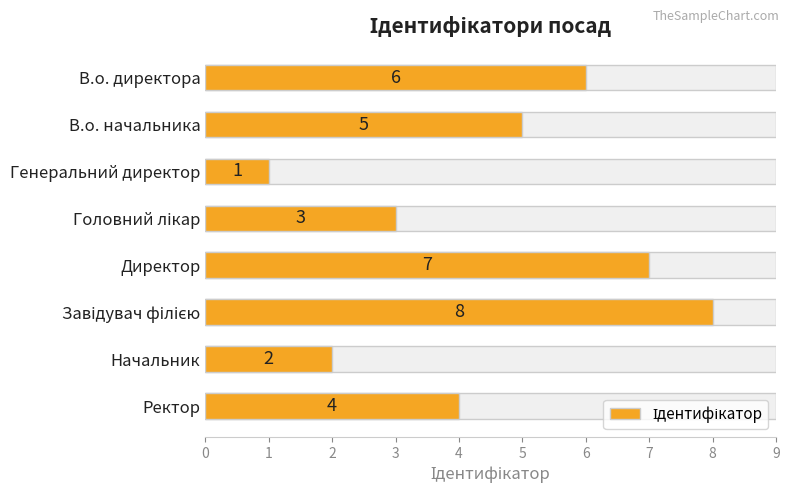

What is the difference between the maximum and minimum values?

7